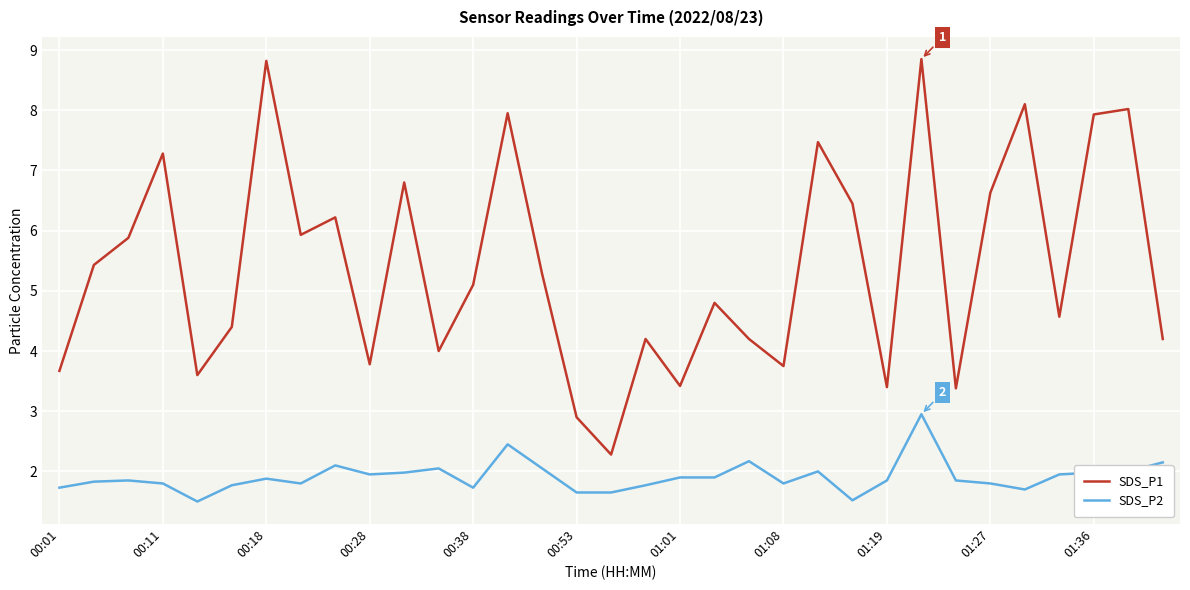

True or false: SDS_P2 and SDS_P1 intersect in this chart.

False